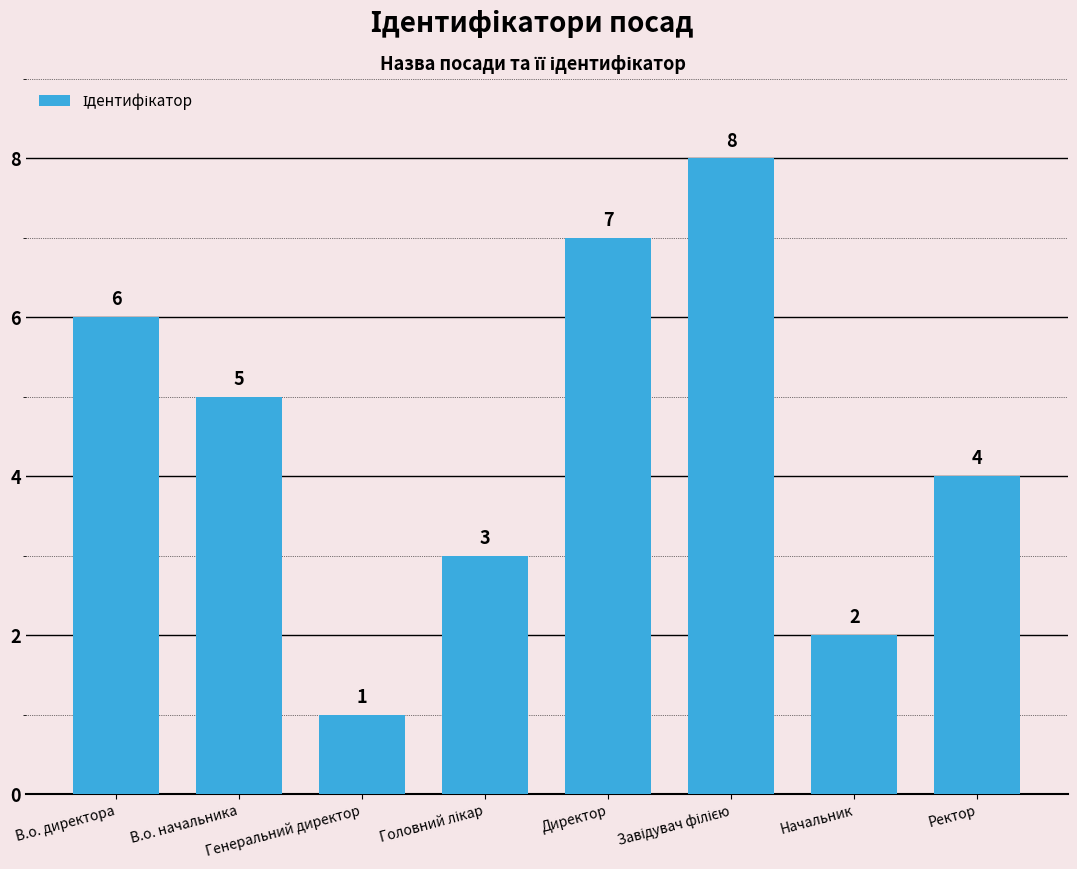

How many values are between 3 and 7?

5